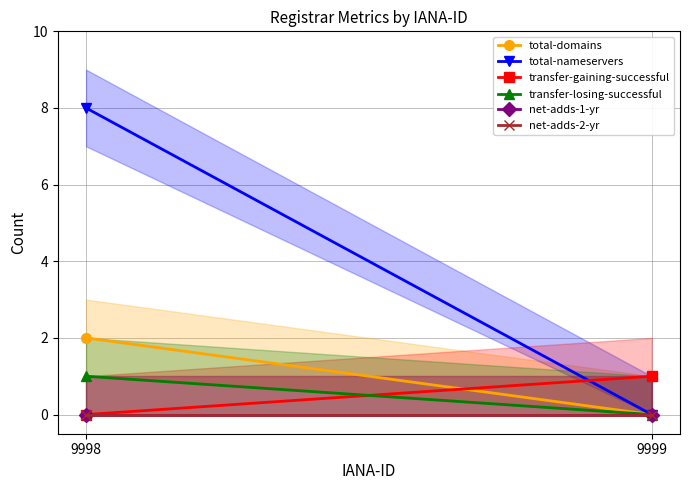

Count the number of categories in the chart.

2